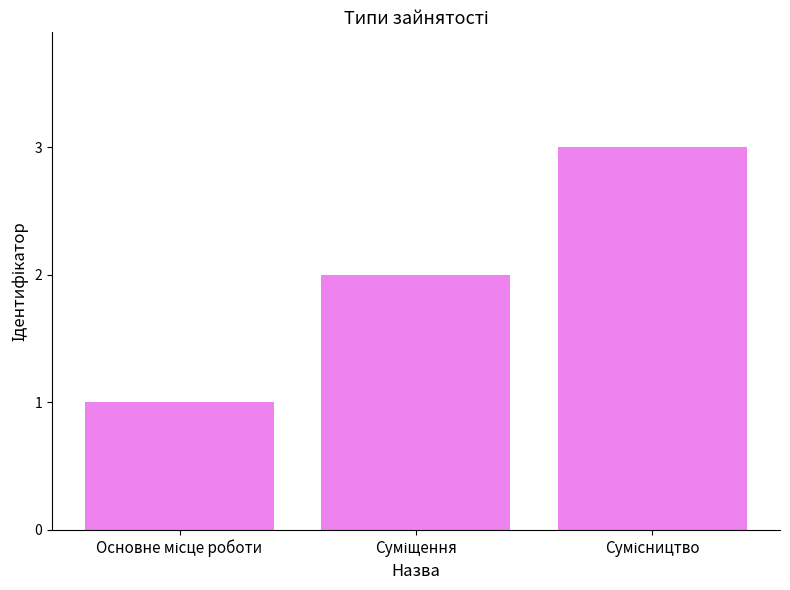

What is the maximum value shown in the chart?

3